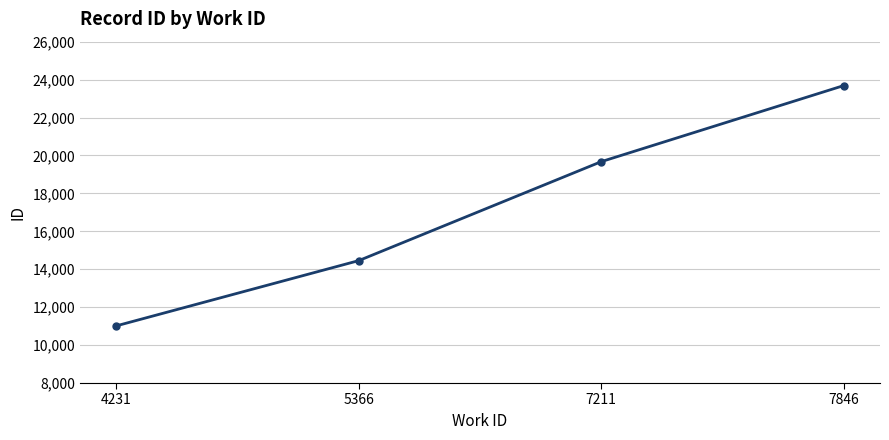

Reading left to right, list all the values displayed in this chart.

11016	14456	19673	23683